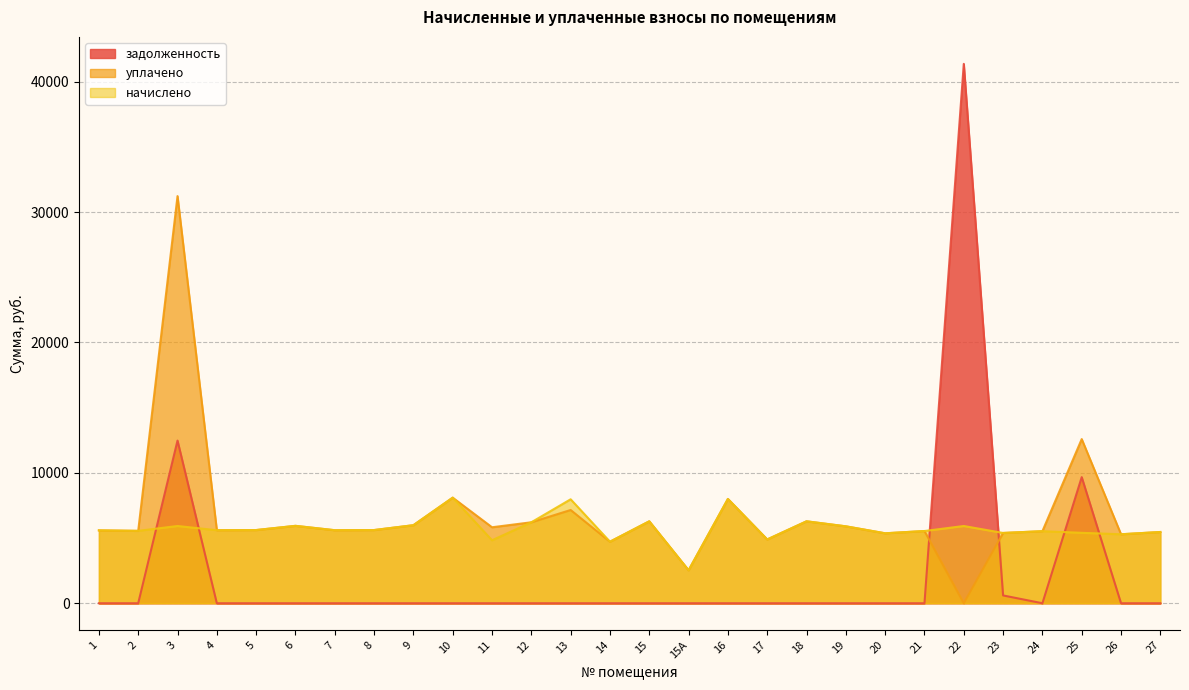

Is it true that уплачено equals 5526.9 at 24?

True